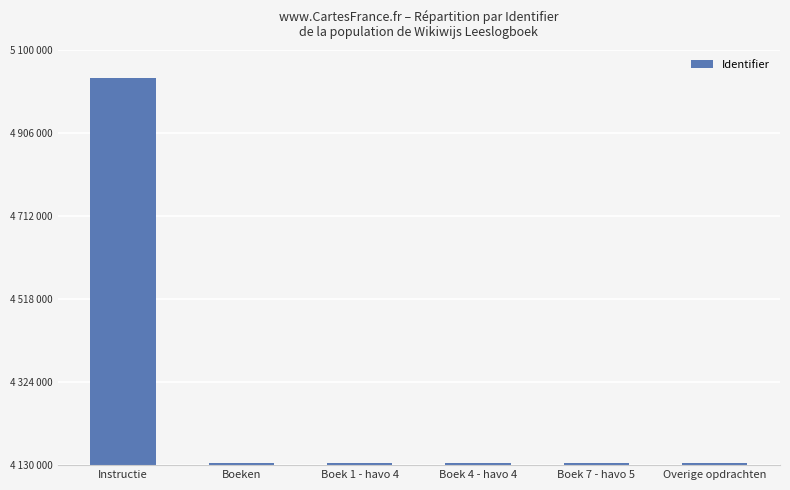

What is the label of the 3rd bar from the left?

Boek 1 - havo 4